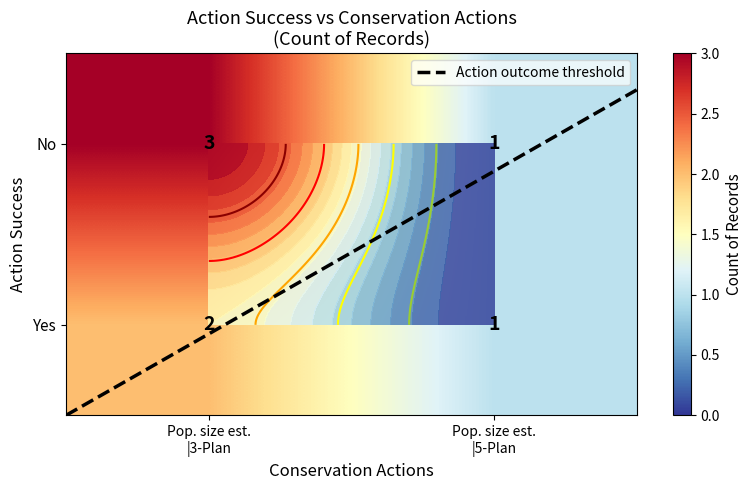

What is the greatest value displayed?

3.0